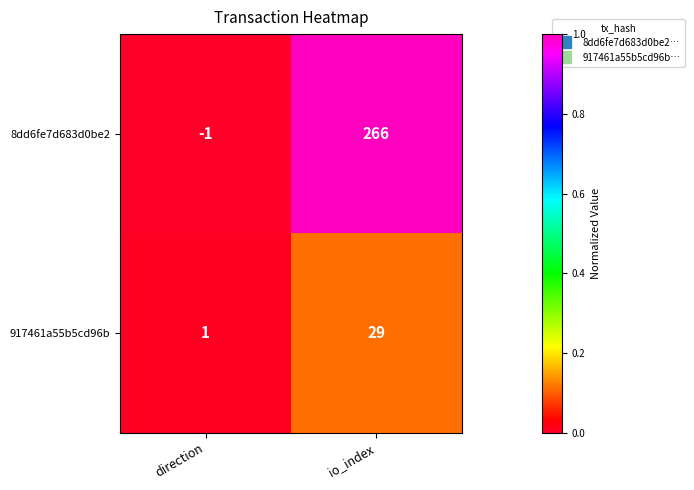

True or false: 8dd6fe7d683d0be2 has a value of 57 at io_index.

False